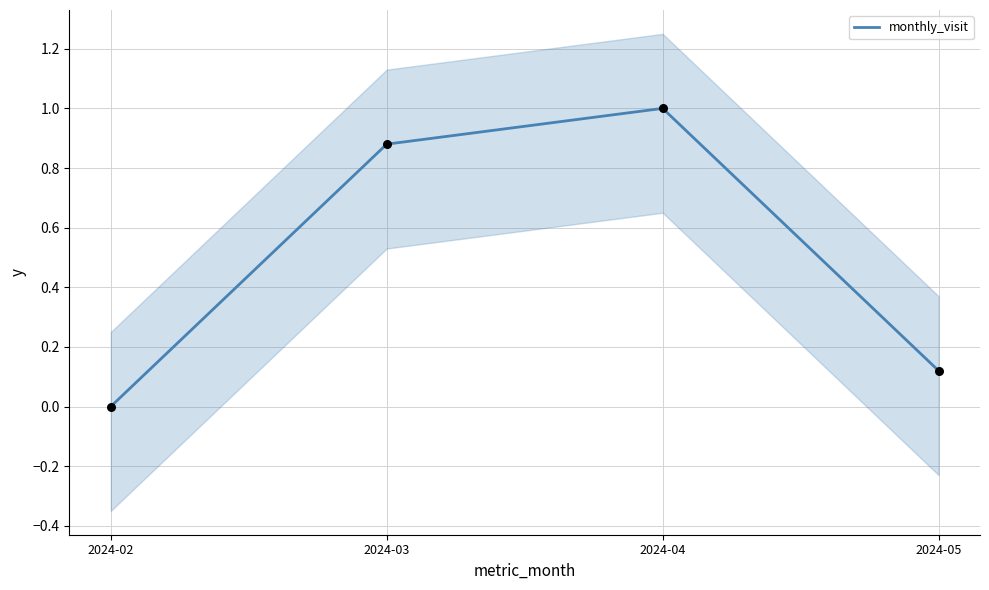

Approximately how many times larger is the value at 2024-05 compared to 2024-04?

0.1